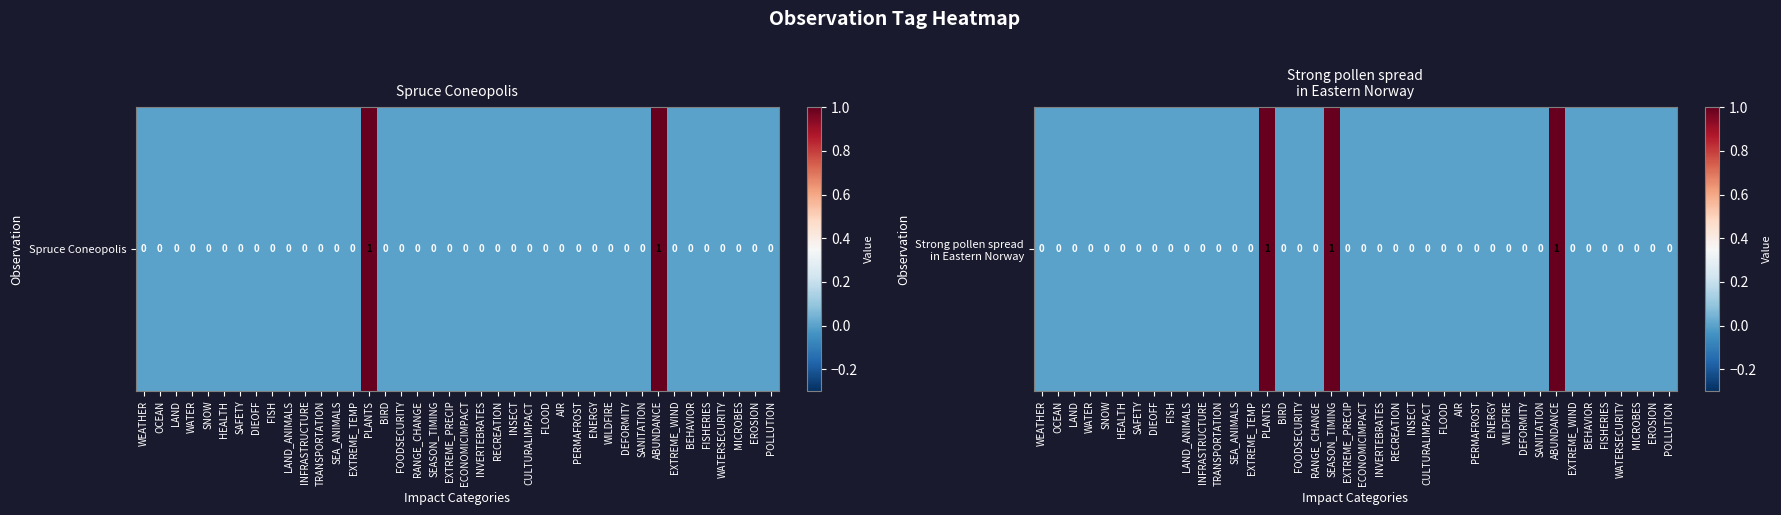

Rank the categories by value from highest to lowest.

PLANTS, SEASON_TIMING, ABUNDANCE, WEATHER, OCEAN, LAND, WATER, SNOW, HEALTH, SAFETY, DIEOFF, FISH, LAND_ANIMALS, INFRASTRUCTURE, TRANSPORTATION, SEA_ANIMALS, EXTREME_TEMP, BIRD, FOODSECURITY, RANGE_CHANGE, EXTREME_PRECIP, ECONOMICIMPACT, INVERTEBRATES, RECREATION, INSECT, CULTURALIMPACT, FLOOD, AIR, PERMAFROST, ENERGY, WILDFIRE, DEFORMITY, SANITATION, EXTREME_WIND, BEHAVIOR, FISHERIES, WATERSECURITY, MICROBES, EROSION, POLLUTION